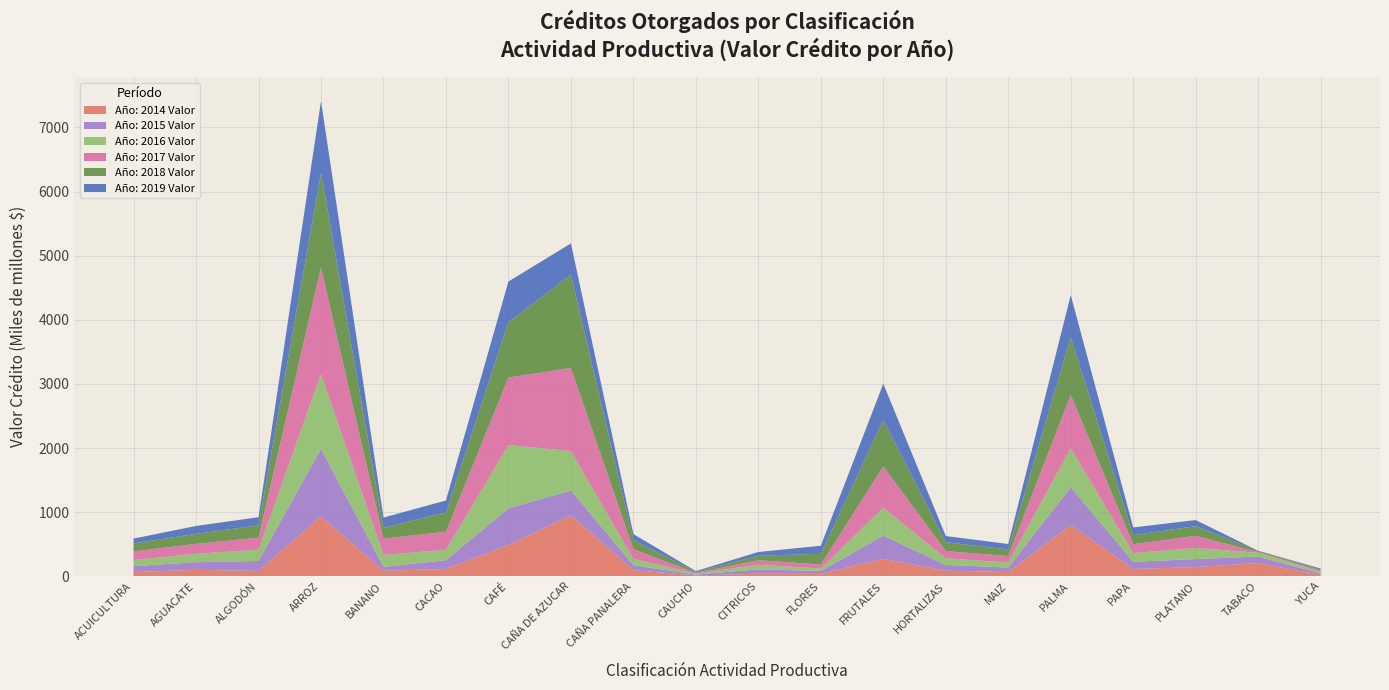

Reading left to right, extract all data points from this chart.

Año: 2014 Valor: ACUICULTURA=66135651474	AGUACATE=100599252650	ALGODÓN=84181534122	ARROZ=931960801880	BANANO=87387416140	CACAO=114095729208	CAFÉ=487192675612	CAÑA DE AZUCAR=949399507580	CAÑA PANALERA=95560729855	CAUCHO=13796770188	CITRICOS=40558557311	FLORES=38473627719	FRUTALES=273450269053	HORTALIZAS=87598075045	MAIZ=67194185729	PALMA=799154885343	PAPA=114951230811	PLATANO=143261827875	TABACO=205211340267	YUCA=23339568121
Año: 2015 Valor: ACUICULTURA=92128077048	AGUACATE=119254732370	ALGODÓN=155678536896	ARROZ=1056606798315	BANANO=59533869615	CACAO=138308846597	CAFÉ=573135837862	CAÑA DE AZUCAR=389667763316	CAÑA PANALERA=78951277091	CAUCHO=13763594611	CITRICOS=67577569001	FLORES=45468554243	FRUTALES=360228792524	HORTALIZAS=89913057125	MAIZ=70026904242	PALMA=591439540385	PAPA=111512316784	PLATANO=125893891408	TABACO=103125420759	YUCA=22502269637
Año: 2016 Valor: ACUICULTURA=96472498746	AGUACATE=131383271912	ALGODÓN=175555954265	ARROZ=1162505822114	BANANO=186251901522	CACAO=161935065575	CAFÉ=988090302828	CAÑA DE AZUCAR=614166756115	CAÑA PANALERA=97658818008	CAUCHO=15895933618	CITRICOS=71164282622	FLORES=36598739635	FRUTALES=437093400012	HORTALIZAS=104609715711	MAIZ=76957501211	PALMA=606328967093	PAPA=135450017917	PLATANO=173014608621	TABACO=58679717533	YUCA=21585420208
Año: 2017 Valor: ACUICULTURA=134321837732	AGUACATE=154809983458	ALGODÓN=187053878891	ARROZ=1663885074246	BANANO=254835461574	CACAO=280796447779	CAFÉ=1051163374060	CAÑA DE AZUCAR=1294504064814	CAÑA PANALERA=149224687607	CAUCHO=10869316438	CITRICOS=71142049731	FLORES=63158865285	FRUTALES=643815096509	HORTALIZAS=110382643761	MAIZ=102487038439	PALMA=830558646882	PAPA=138527969335	PLATANO=188653209419	TABACO=11595022367	YUCA=21194567312
Año: 2018 Valor: ACUICULTURA=124431321217	AGUACATE=156158115067	ALGODÓN=192252471501	ARROZ=1478834107404	BANANO=169831632341	CACAO=301285404727	CAFÉ=864262384194	CAÑA DE AZUCAR=1454451695385	CAÑA PANALERA=145201023269	CAUCHO=13960770294	CITRICOS=70268824930	FLORES=167494018860	FRUTALES=721534210911	HORTALIZAS=138277278162	MAIZ=103261352811	PALMA=903463074299	PAPA=141622310513	PLATANO=152286499539	TABACO=19089343233	YUCA=17609723878
Año: 2019 Valor: ACUICULTURA=75105296179	AGUACATE=122859152767	ALGODÓN=127477111766	ARROZ=1117123343032	BANANO=158374659206	CACAO=186173267161	CAFÉ=633757570285	CAÑA DE AZUCAR=489678177787	CAÑA PANALERA=91436688056	CAUCHO=13418962087	CITRICOS=58688970671	FLORES=125322409908	FRUTALES=566949570976	HORTALIZAS=97350436042	MAIZ=84047847118	PALMA=655155282326	PAPA=120411899551	PLATANO=94114659615	TABACO=1092294498	YUCA=15384966424